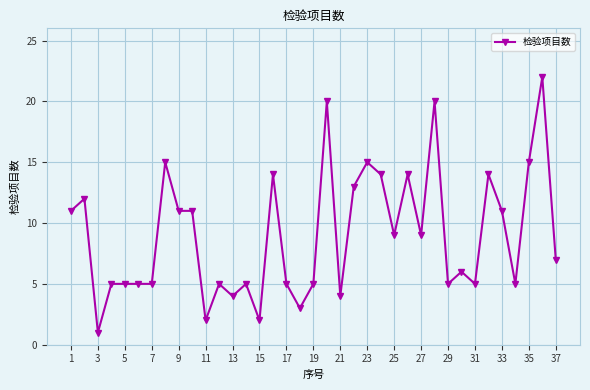

What is the sum of all values?

334